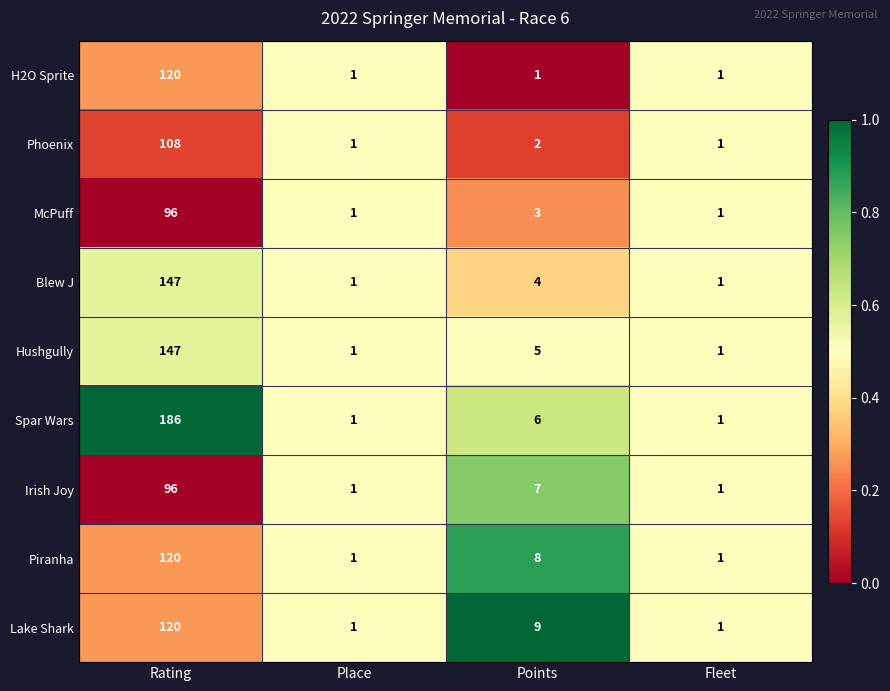

Where does the McPuff series first go above 3?

Rating